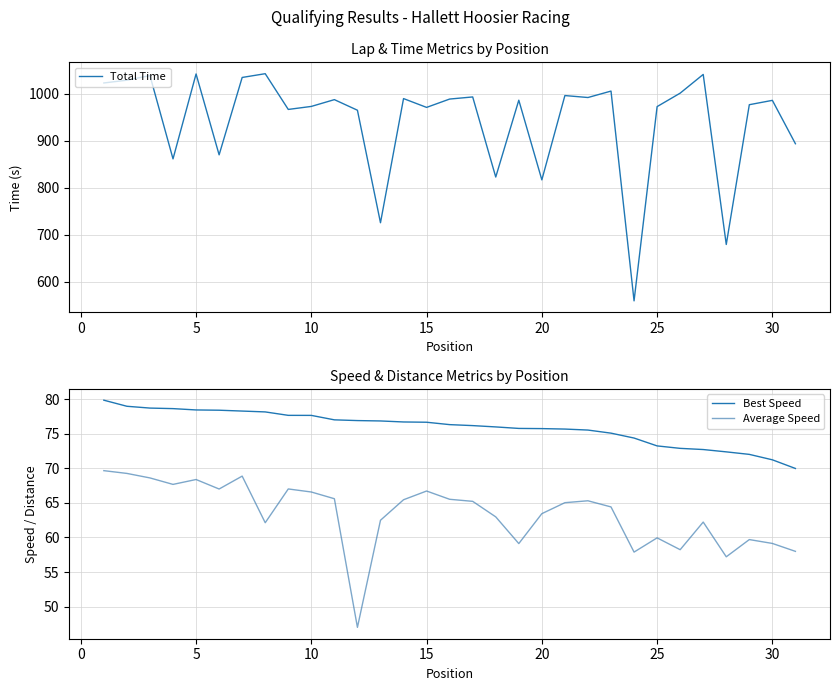

True or false: Average Speed has a value of 29.4 at 30.

False